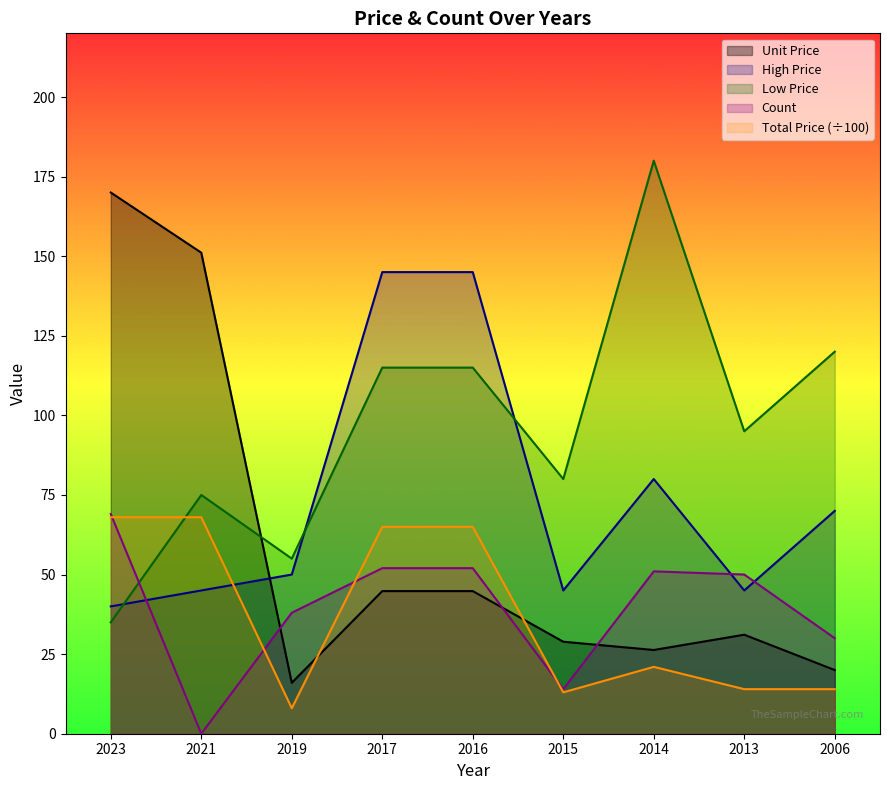

Is it true that Total Price equals 17.7 at 2016?

False